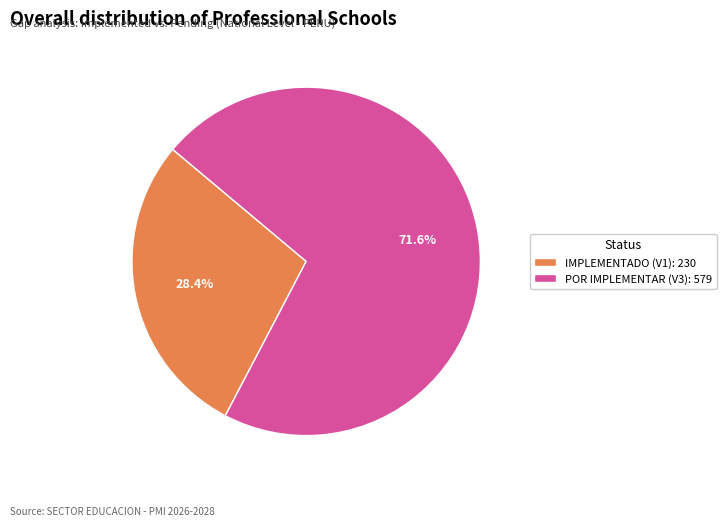

Which category has the biggest portion of the pie?

POR IMPLEMENTAR (V3): 579